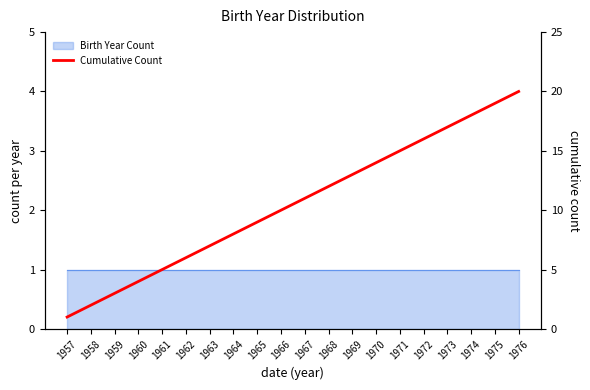

The value at 1972 is 27. True or false?

False